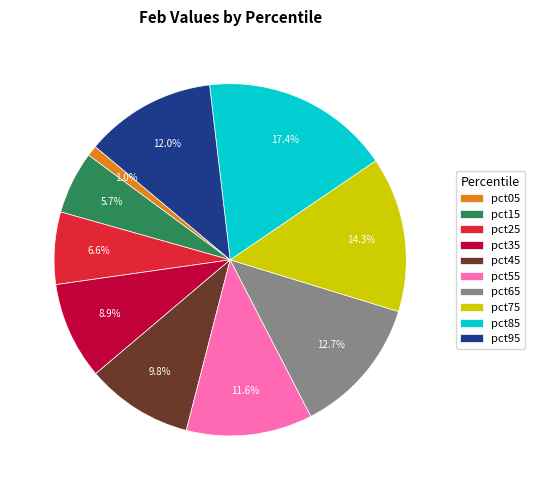

To the nearest percent, what is the combined percentage of pct95 and pct55?

24%